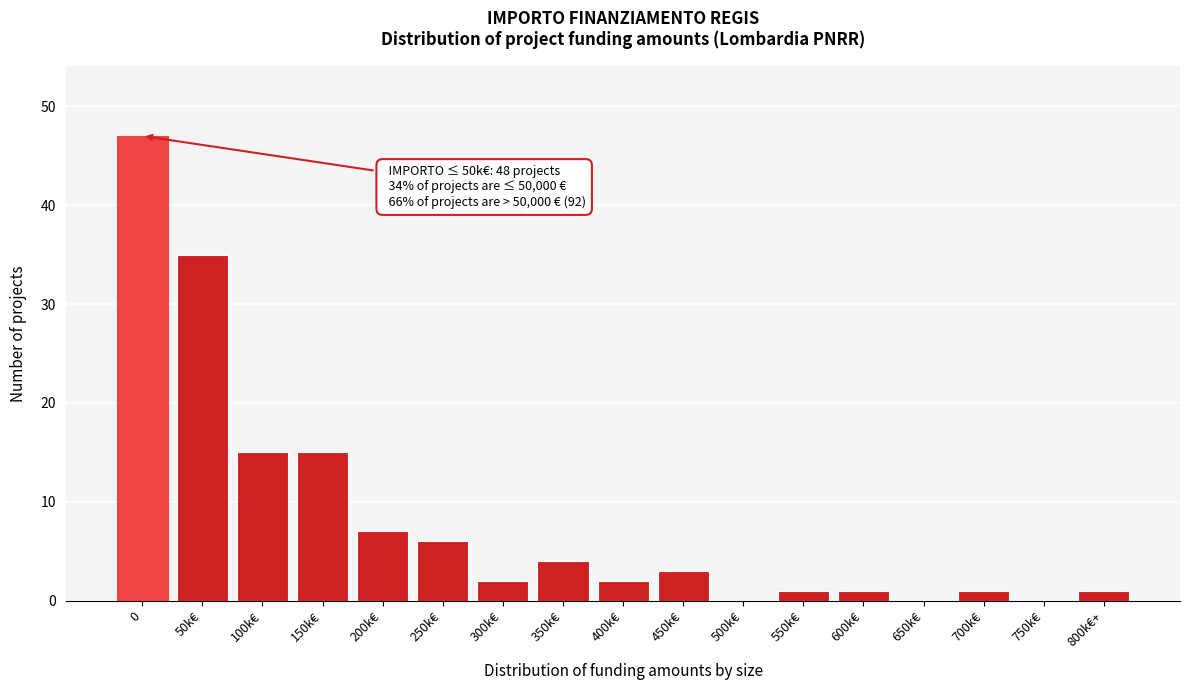

Reading left to right, extract all data points from this chart.

0=47	50k€=35	100k€=15	150k€=15	200k€=7	250k€=6	300k€=2	350k€=4	400k€=2	450k€=3	500k€=0	550k€=1	600k€=1	650k€=0	700k€=1	750k€=0	800k€+=1